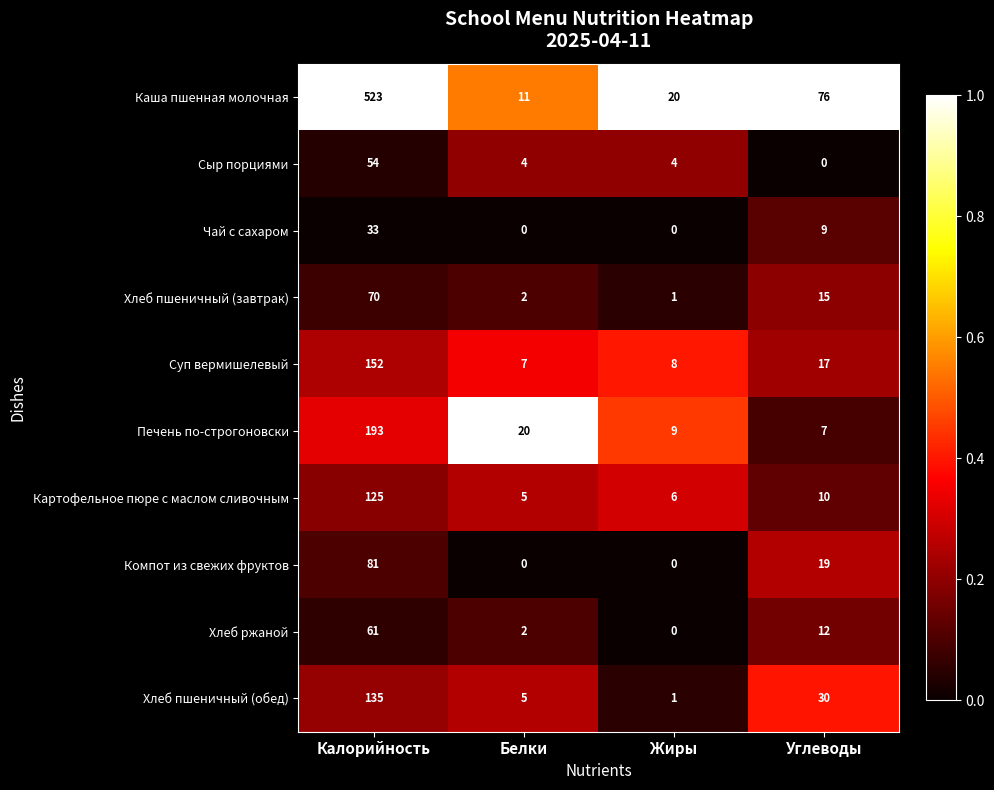

What is the difference between the highest and lowest values at Калорийность?

490